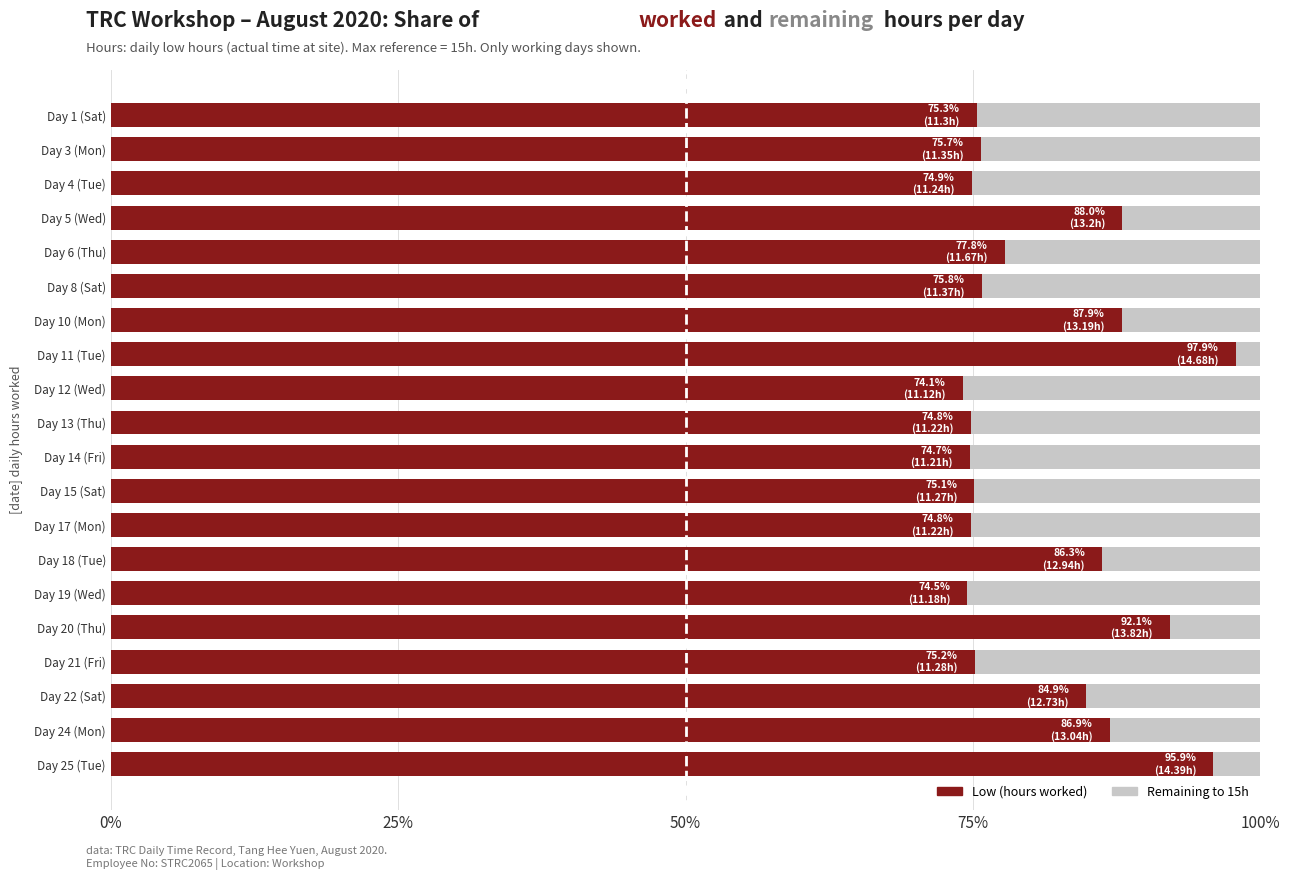

What is the total value across all series at Day 12 (Wed)?

100.0